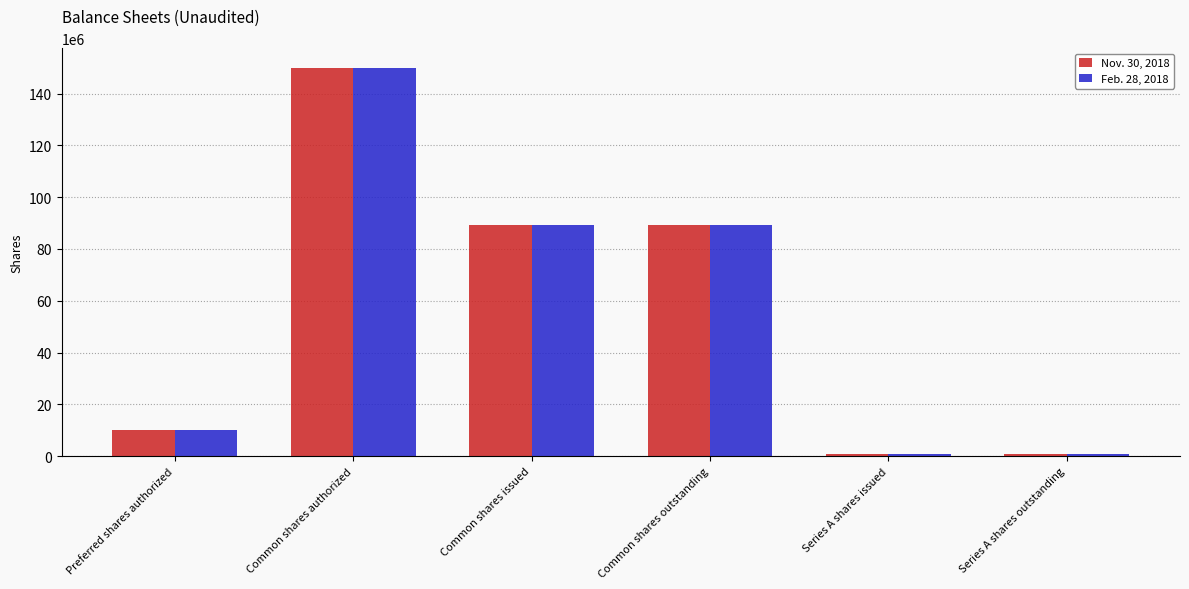

What are all the series names shown in the legend?

Nov. 30, 2018, Feb. 28, 2018